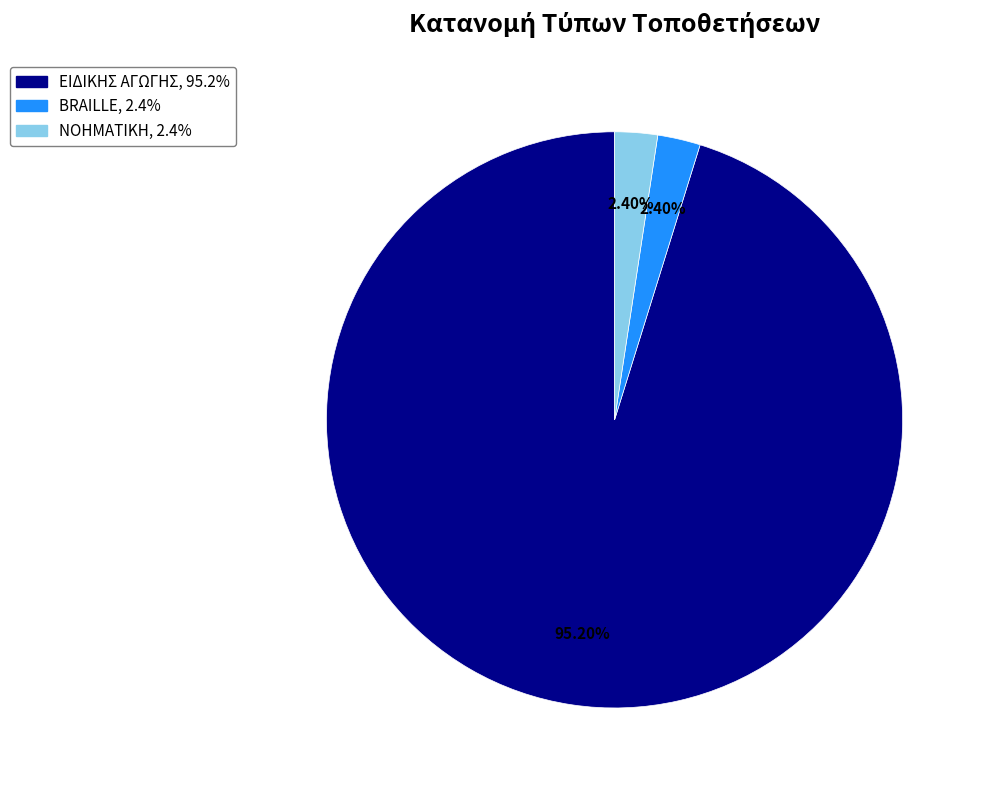

What is the largest slice in the pie chart?

ΕΙΔΙΚΗΣ ΑΓΩΓΗΣ